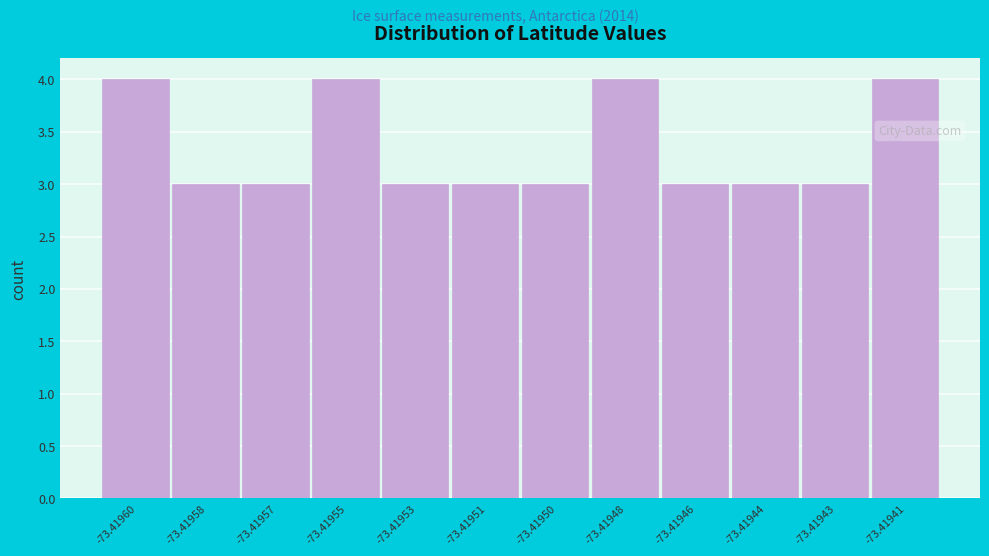

Reading right to left, extract all data points from this chart.

-73.41941=4	-73.41943=3	-73.41944=3	-73.41946=3	-73.41948=4	-73.41950=3	-73.41951=3	-73.41953=3	-73.41955=4	-73.41957=3	-73.41958=3	-73.41960=4